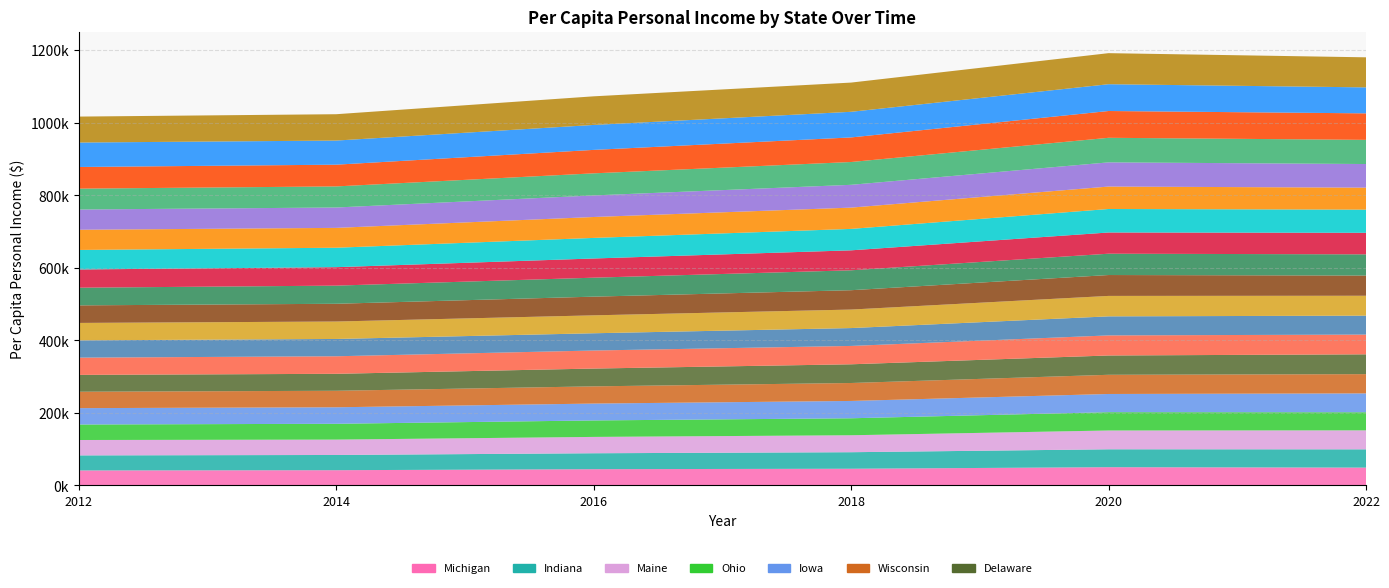

Reading left to right, what are all the values shown in this chart?

2012: 67400.8	42413.0	59673.9	53788.0	48046.4	47575.6	46423.8	71552.6	55666.2	57529.5	55812.6	48399.6	48711.4	41519.0	41405.5	42717.4	45221.2	45115.2	47631.8	50272.4
2014: 66466.3	42406.0	59930.2	53593.0	48074.2	48340.1	46760.0	72634.4	54717.5	58118.1	56171.9	48929.7	50024.4	41974.1	42086.4	43579.0	45517.9	45480.8	47714.5	50884.1
2016: 68785.6	45047.2	64648.3	56699.5	49410.6	49724.2	49073.5	78869.8	57649.6	60886.7	59460.1	51499.1	52279.1	43934.2	44887.3	45391.4	47450.4	46507.4	47572.6	52941.0
2018: 70648.8	46734.3	67748.7	59076.8	51045.3	50611.5	51573.0	80534.7	58666.6	62863.9	62875.7	53329.5	54900.0	45582.9	46103.8	46822.4	49466.0	47755.5	49232.0	55030.2
2020: 73847.0	51819.7	73856.5	64781.1	56367.0	55328.7	53229.2	85604.0	61862.8	67714.6	66680.1	57563.7	58772.8	49355.7	50373.9	50462.7	52898.1	50183.1	52525.9	58477.9
2022: 71611.2	52323.0	73012.6	63816.2	54877.1	54429.8	54605.9	82863.4	60637.0	66656.0	65108.7	55696.4	58415.4	50357.9	49248.3	49886.4	53079.4	51997.5	52171.9	59438.6